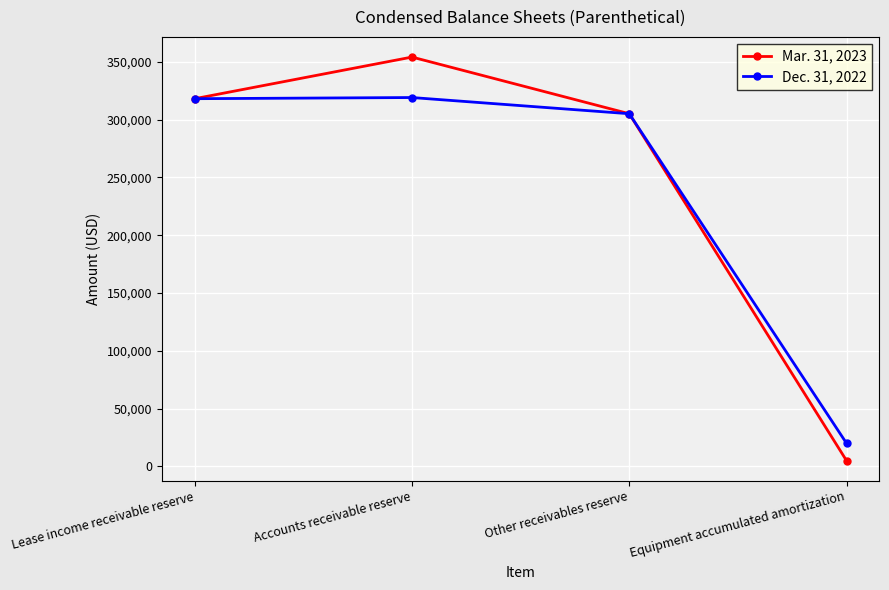

Which series has the largest range (max minus min)?

Mar. 31, 2023